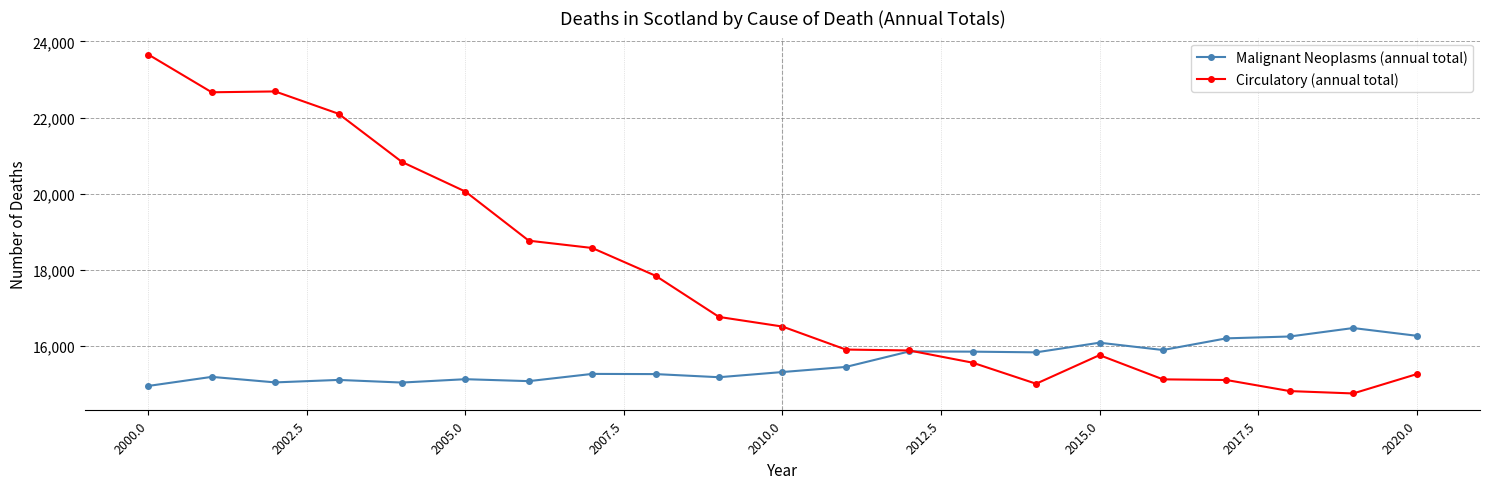

Which series has the largest total across all categories?

Circulatory (annual total)